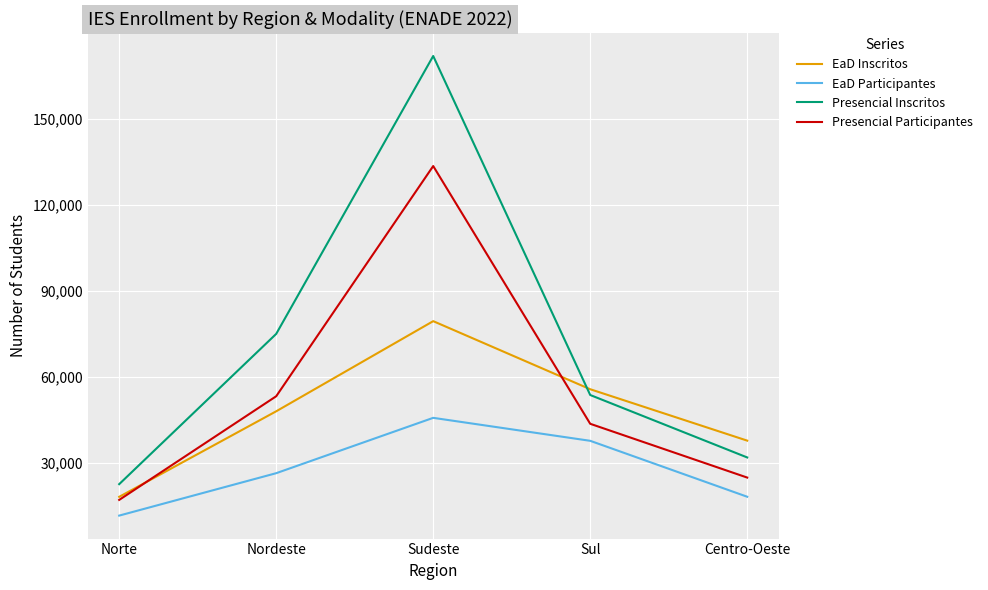

What is the smallest value displayed?

11632